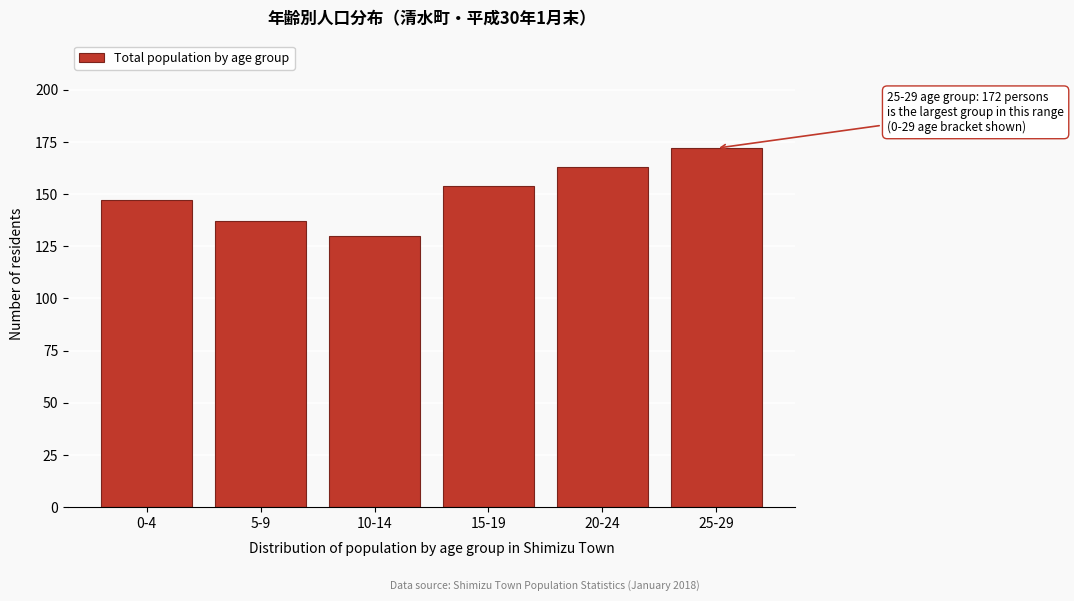

Reading left to right, list all the values displayed in this chart.

0-4=147	5-9=137	10-14=130	15-19=154	20-24=163	25-29=172